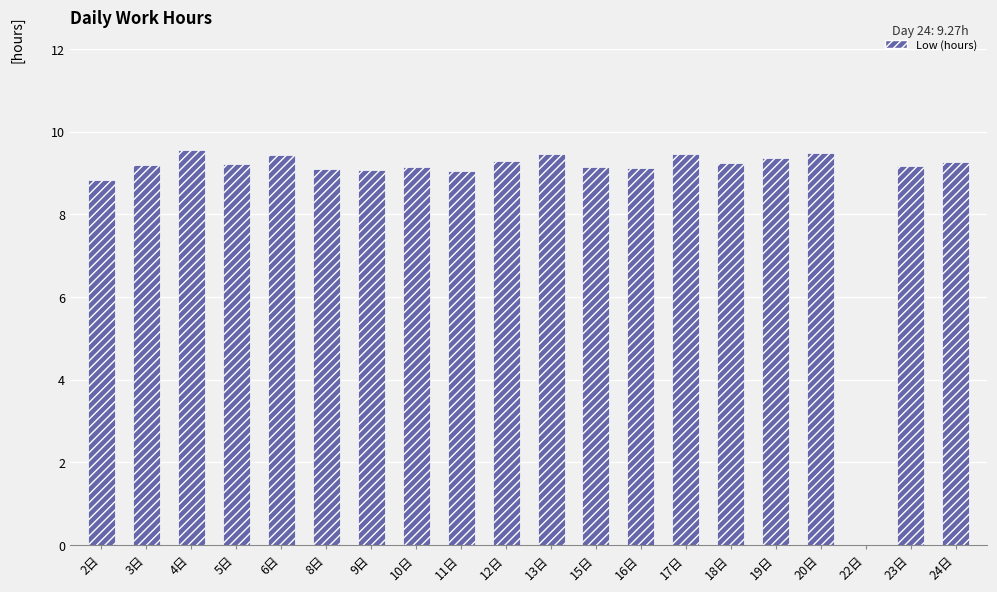

Where does the data first go above 9?

3日